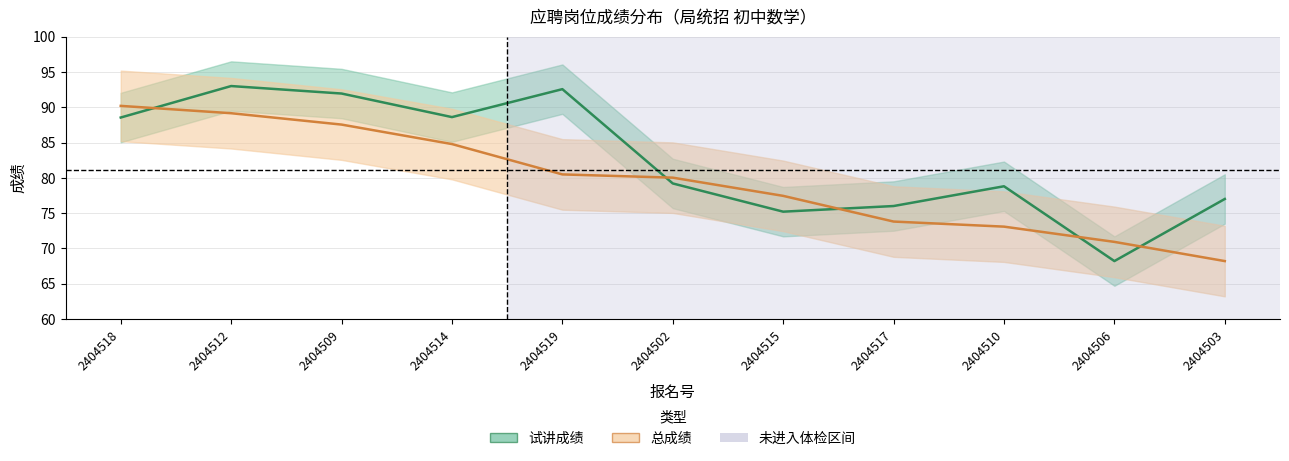

Between 2404514 and 2404510, which series saw the biggest shift?

总成绩